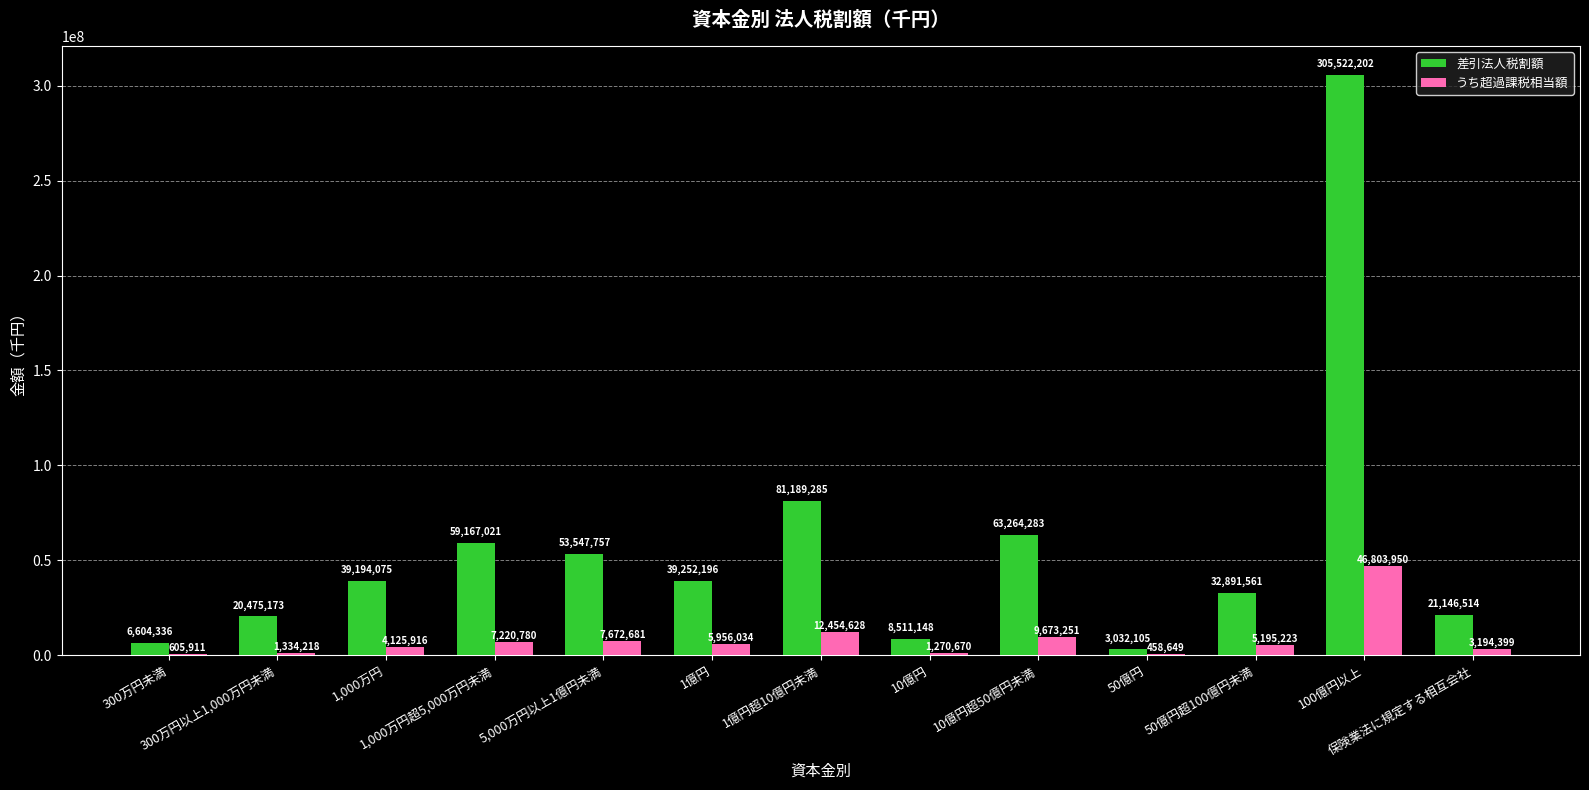

At which label does うち超過課税相当額 first exceed 5195223?

1,000万円超5,000万円未満